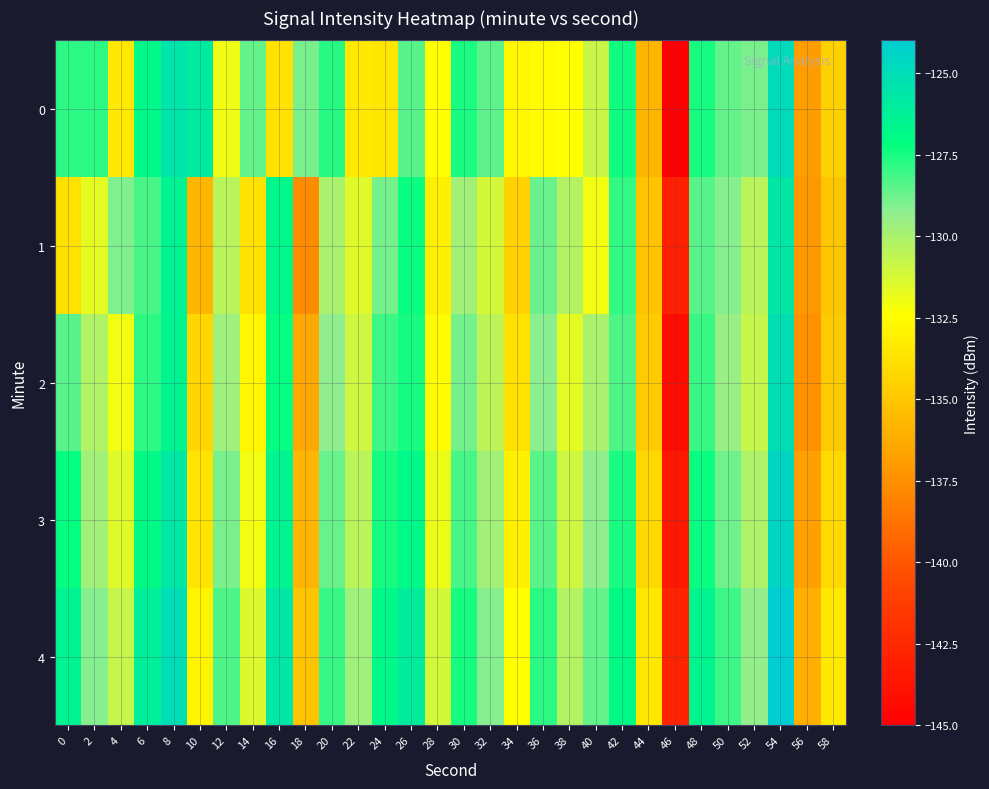

What is the total value across all series at 26?

-636.2